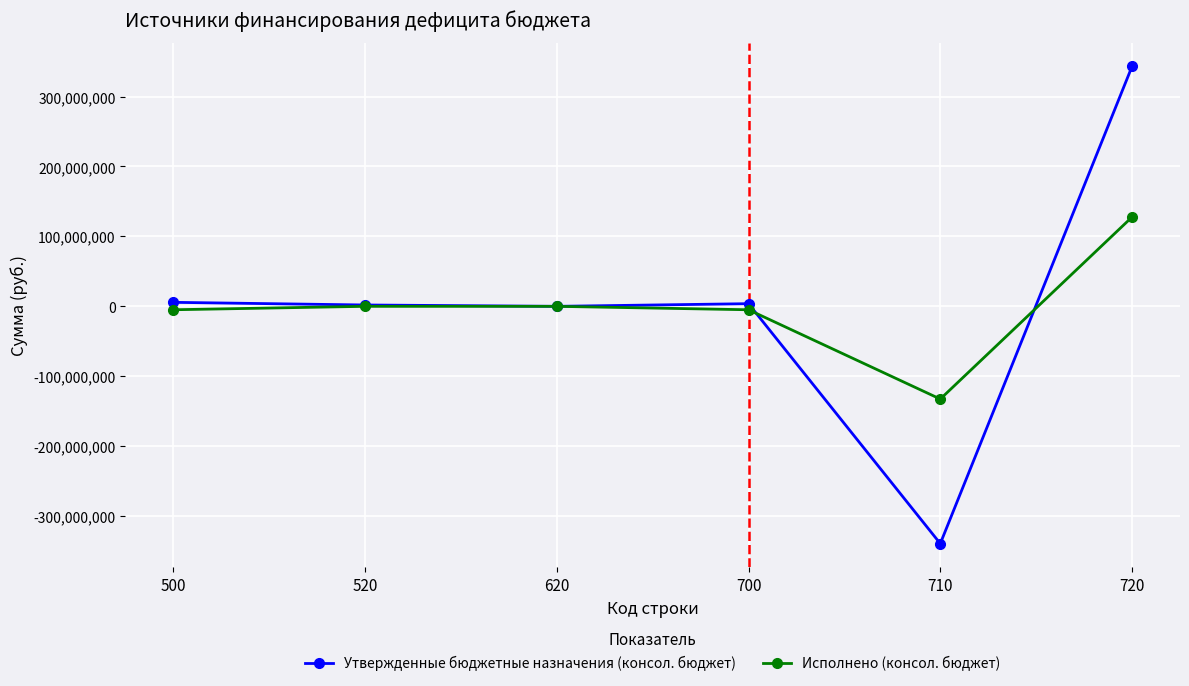

What is the value of the Исполнено (консол. бюджет) point at the 5th from the left?

-132574241.9